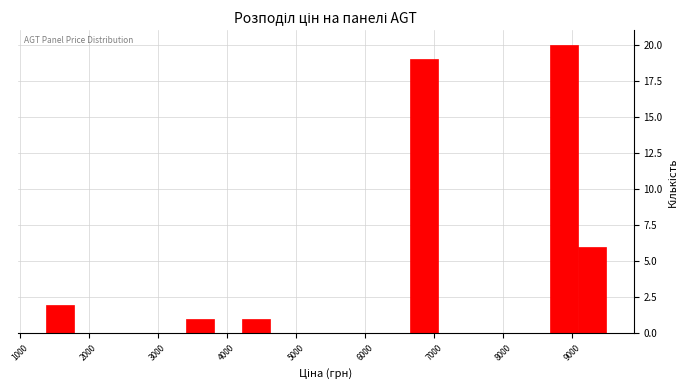

Reading left to right, transcribe this chart: for each bar, give the range it covers on the x-axis and its height. Neither the bar edges nor the heights are printed on the chart, so give them approximately, as read against the axes.

1400 to 1800: 2
1800 to 2200: 0
2200 to 2600: 0
2600 to 3000: 0
3000 to 3400: 0
3400 to 3800: 1
3800 to 4200: 0
4200 to 4600: 1
4600 to 5000: 0
5000 to 5400: 0
5400 to 5800: 0
5800 to 6200: 0
6200 to 6600: 0
6600 to 7000: 19
7000 to 7500: 0
7500 to 7900: 0
7900 to 8300: 0
8300 to 8700: 0
8700 to 9100: 20
9100 to 9500: 6